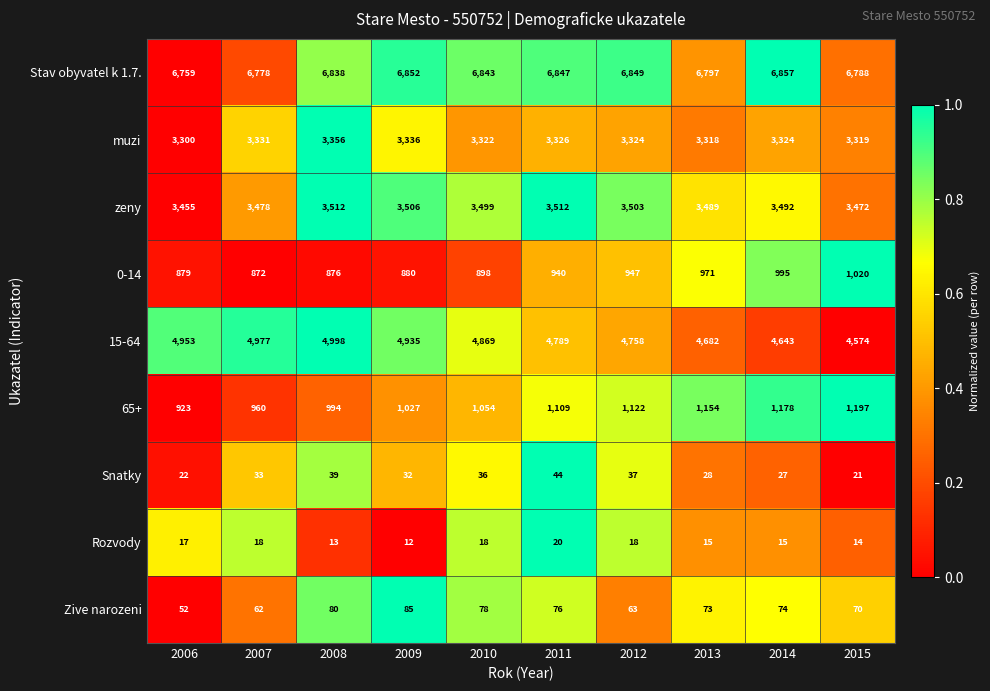

At 2015, list the series in order from largest to smallest.

Stav obyvatel k 1.7., 15-64, zeny, muzi, 65+, 0-14, Zive narozeni, Snatky, Rozvody